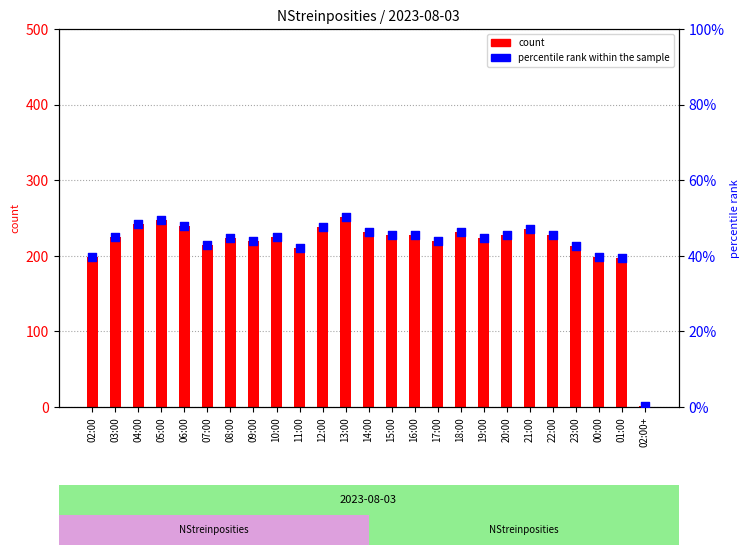

Which series contains the lowest Y value?

percentile rank within the sample